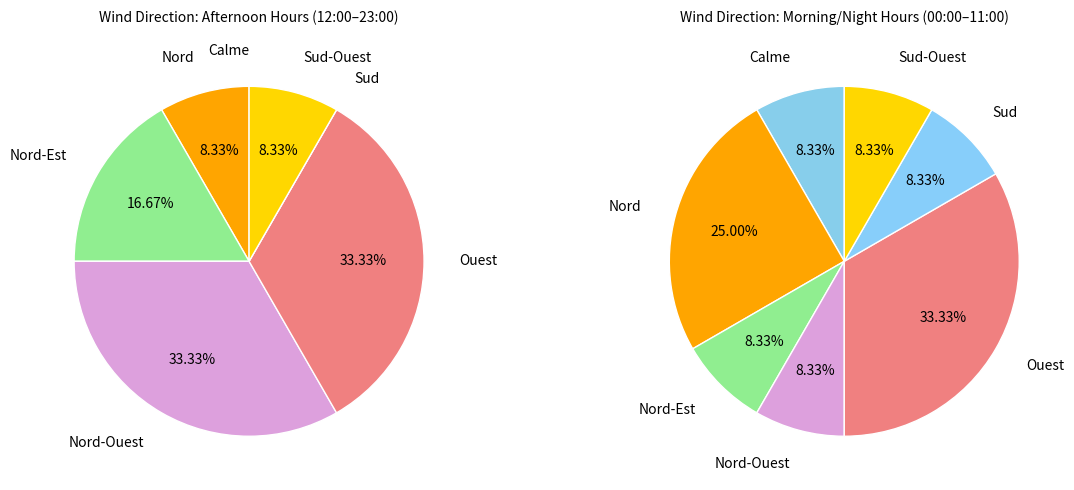

Which slice is the smallest?

Sud